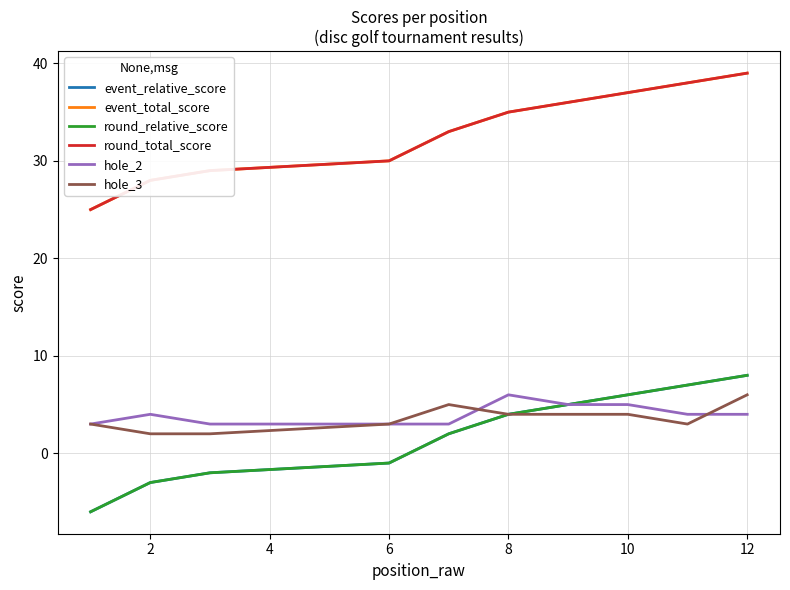

Does the chart have visible grid lines?

Yes